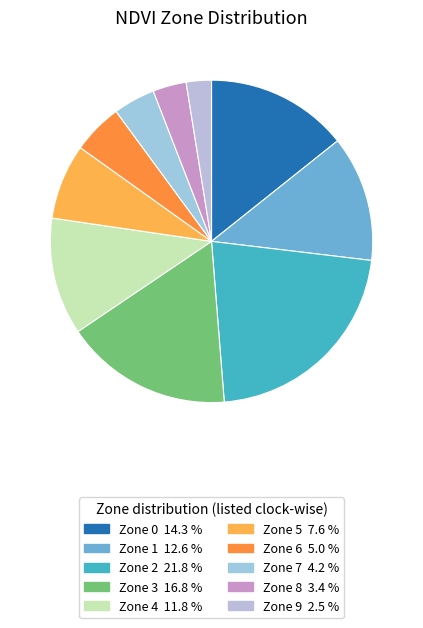

Which category has the biggest portion of the pie?

Zone 2